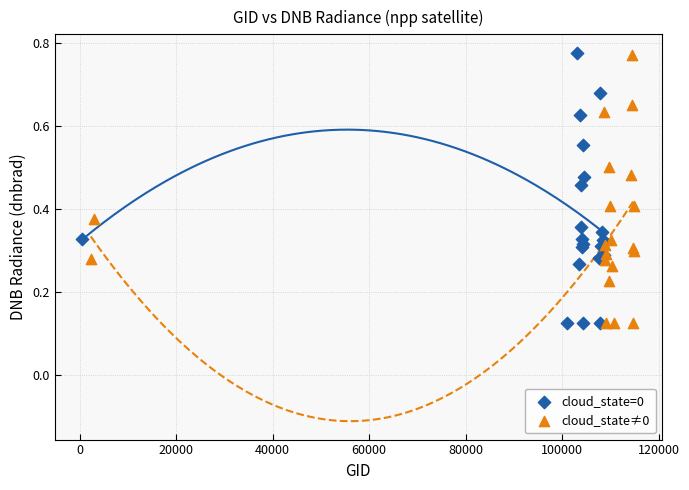

What are all the series names shown in the legend?

cloud_state=0, cloud_state≠0